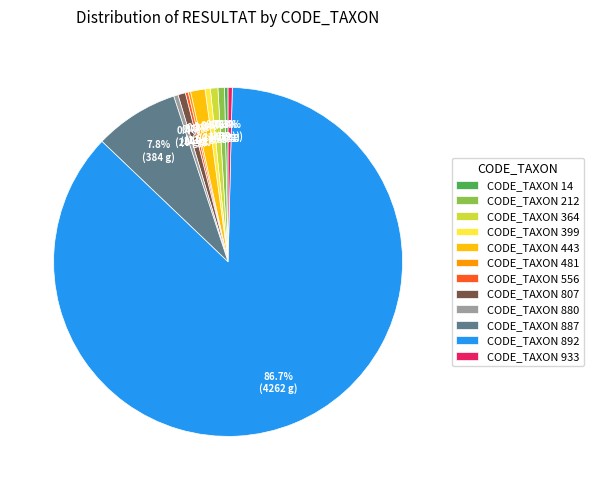

Approximately how many times larger is the value at CODE_TAXON 443 compared to CODE_TAXON 807?

1.9